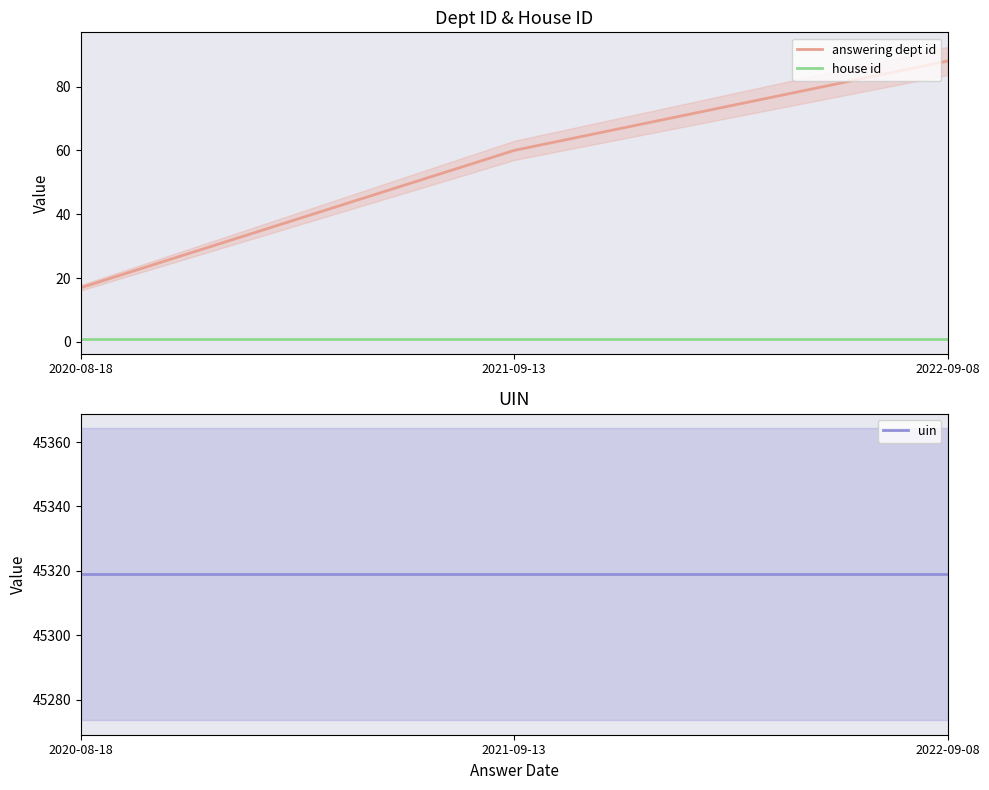

What is the difference between the maximum and minimum values in the answering dept id series?

71